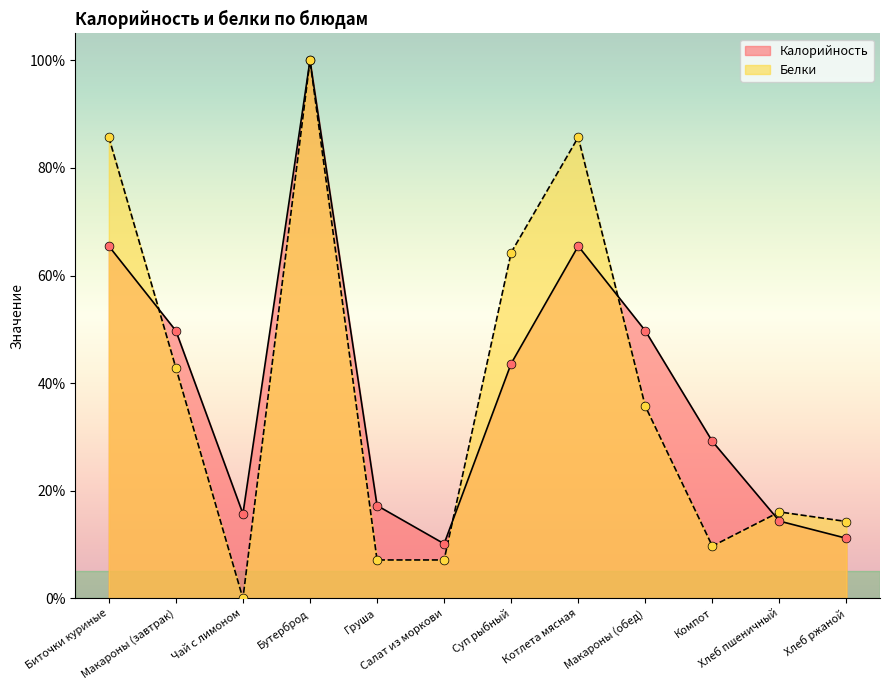

What is the total value across all series at Котлета мясная?

151.2